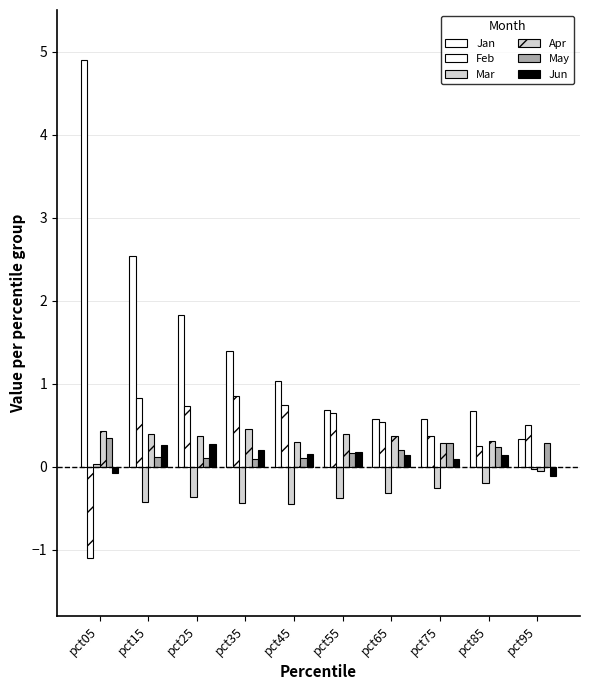

What is the greatest value displayed?

4.9